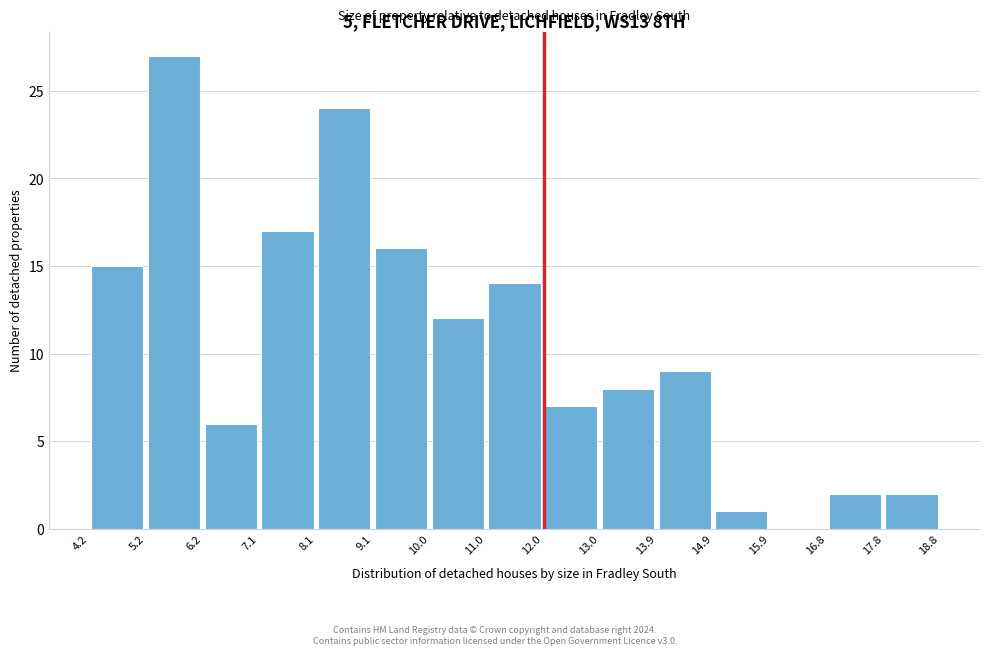

Reading left to right, list every bar in this chart as the range it spans on the x-axis followed by its height. The values are not printed on the chart, so give them approximately, as read against the axis.

4.2 to 5.2: 15
5.2 to 6.2: 27
6.2 to 7.1: 6
7.1 to 8.1: 17
8.1 to 9.1: 24
9.1 to 10.0: 16
10.0 to 11.0: 12
11.0 to 12.0: 14
12.0 to 13.0: 7
13.0 to 13.9: 8
13.9 to 14.9: 9
14.9 to 15.9: 1
15.9 to 16.8: 0
16.8 to 17.8: 2
17.8 to 18.8: 2